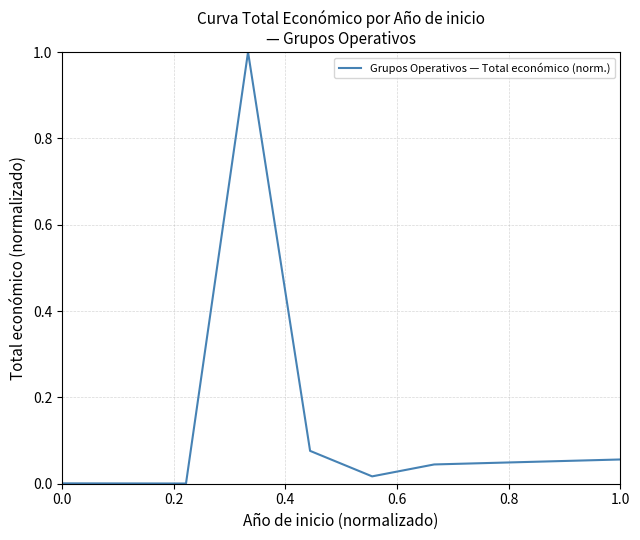

What is the difference between the maximum and second lowest values?

1.0